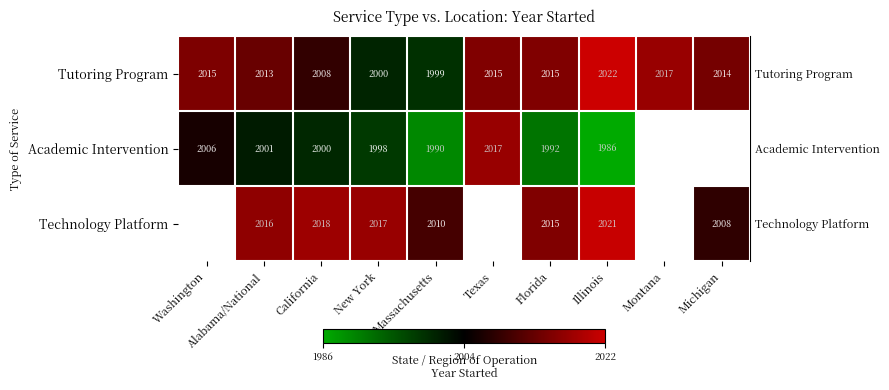

Which has a higher value, Florida or Montana?

Montana